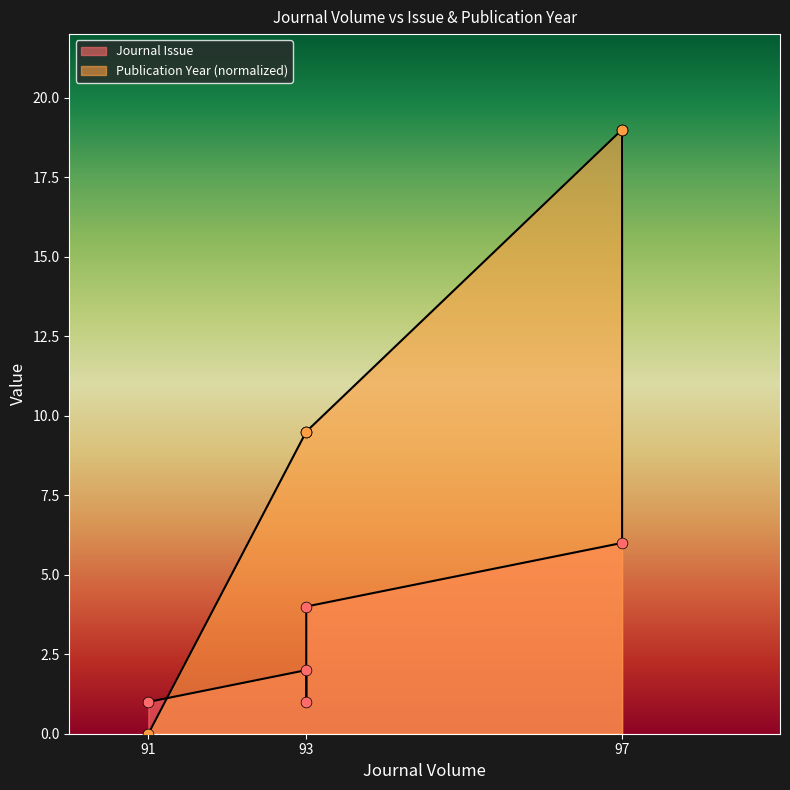

At which category is the sum across all series the highest?

97